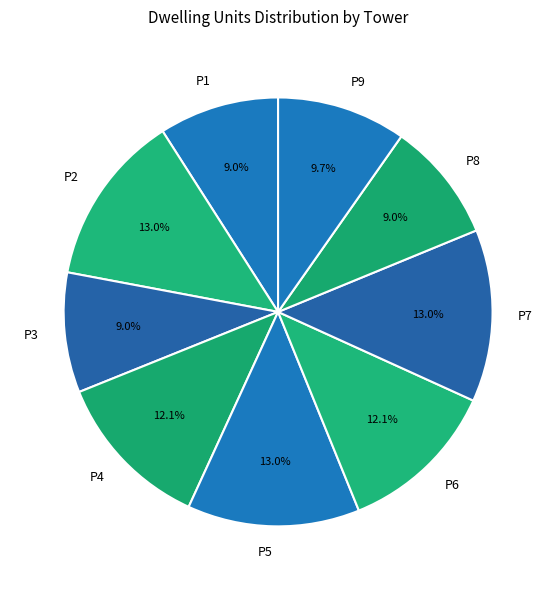

What portion of the pie excludes P3?

91.0%